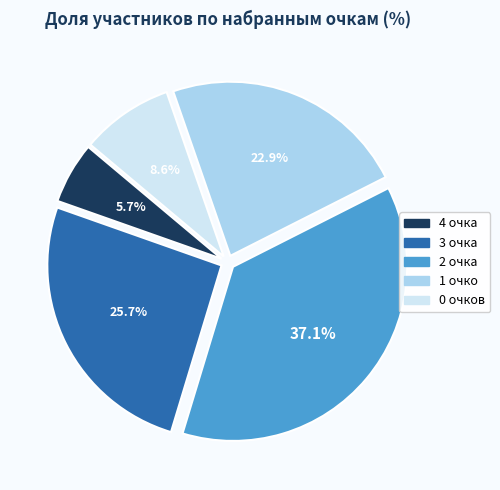

Is there any slice that represents more than half of the pie?

No